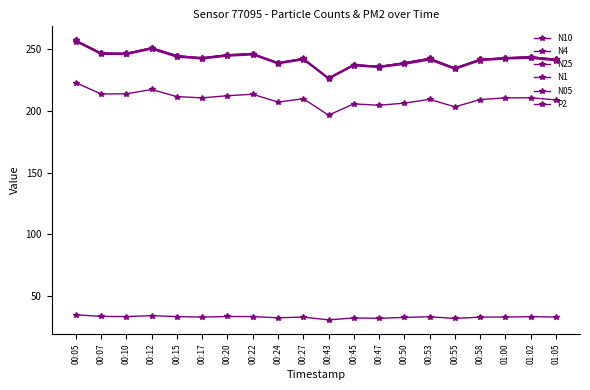

Between 00:15 and 01:05, which series saw the biggest shift?

N1